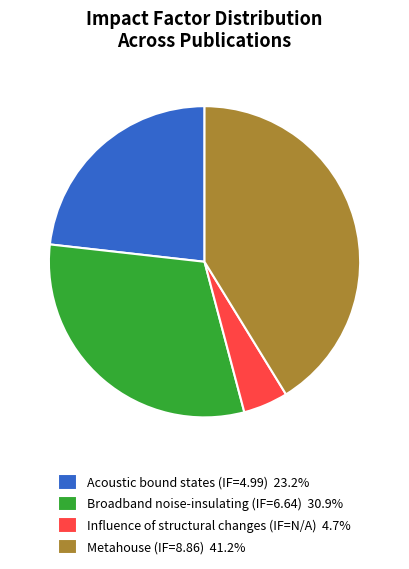

Do Metahouse (IF=8.86) 41.2% and Acoustic bound states (IF=4.99) 23.2% together represent more than half of the pie?

Yes